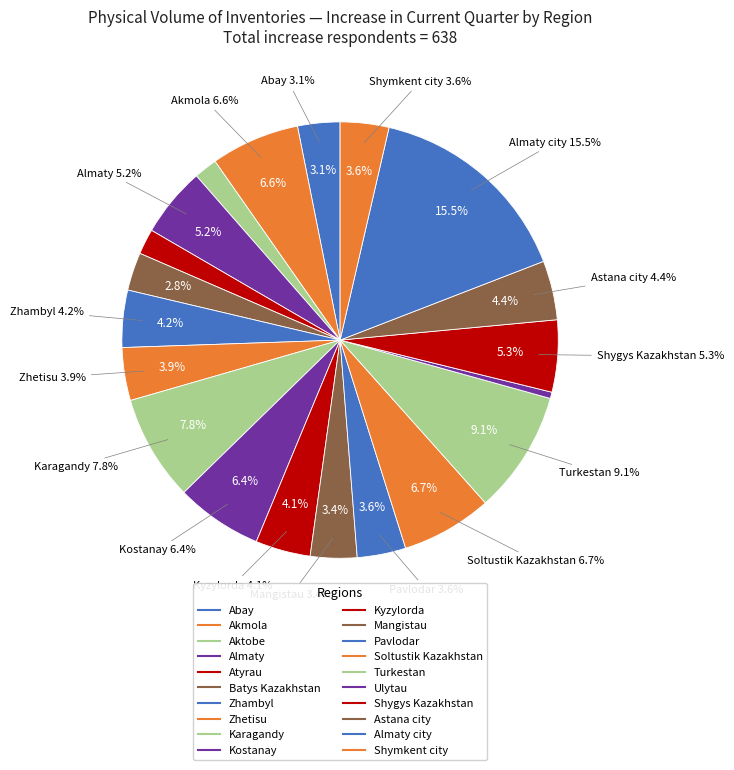

To the nearest percent, what is the combined percentage of Almaty city and Aktobe?

17%